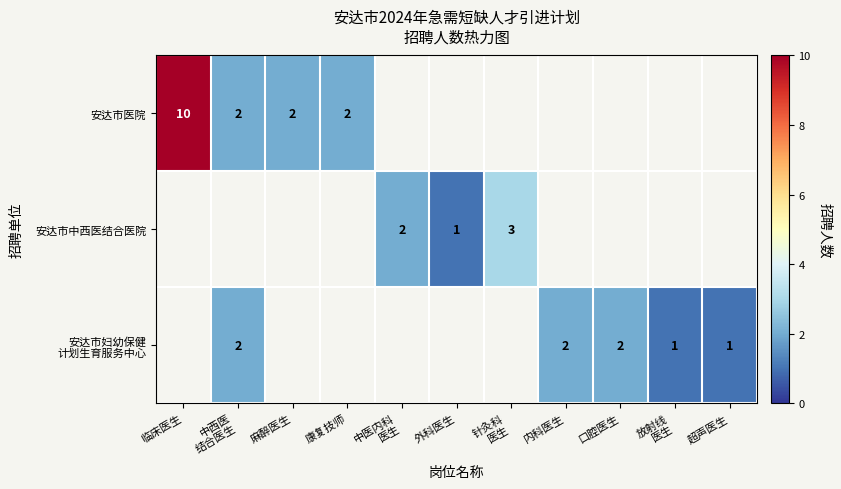

How many data points in 安达市中西医结合医院 are above 2?

1